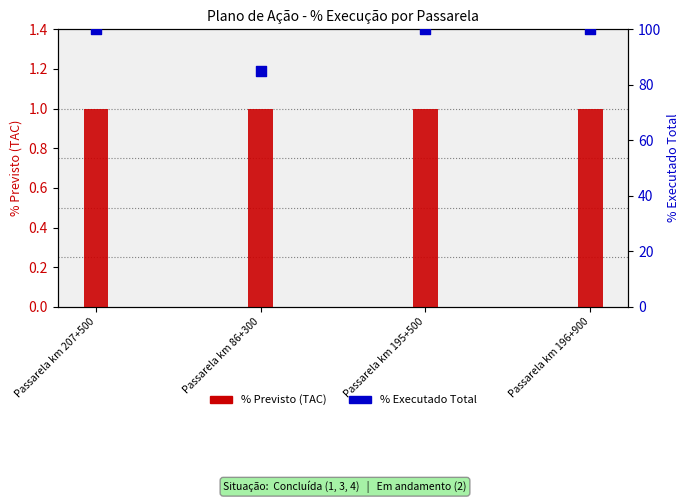

At how many categories does at least one series exceed 23?

4